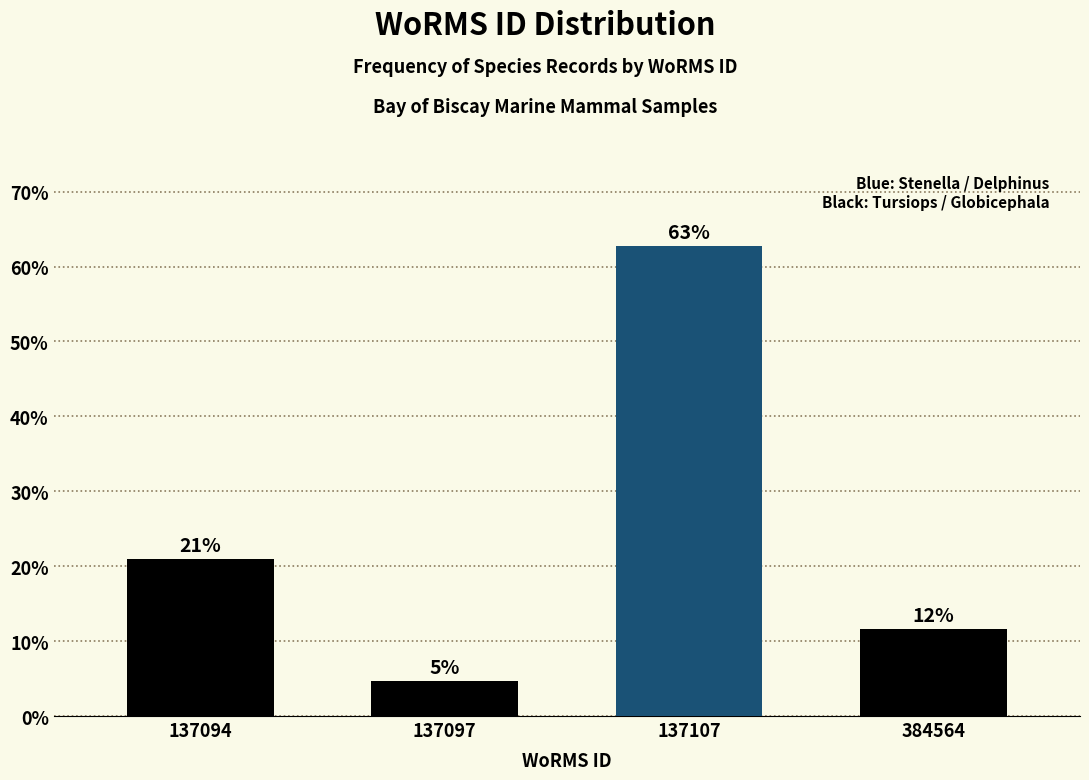

List the labels in order of value, smallest first.

137097, 384564, 137094, 137107